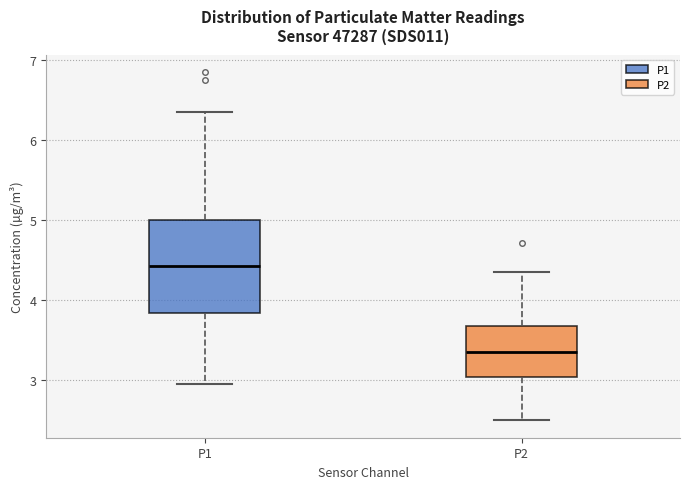

Which box's median line is the highest?

P1